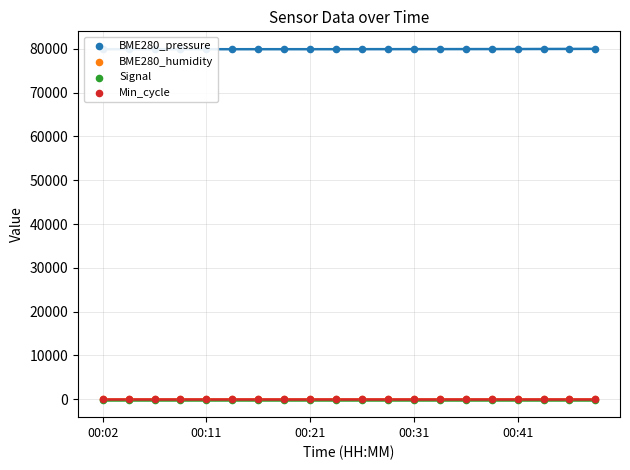

At which category is the sum across all series the highest?

18